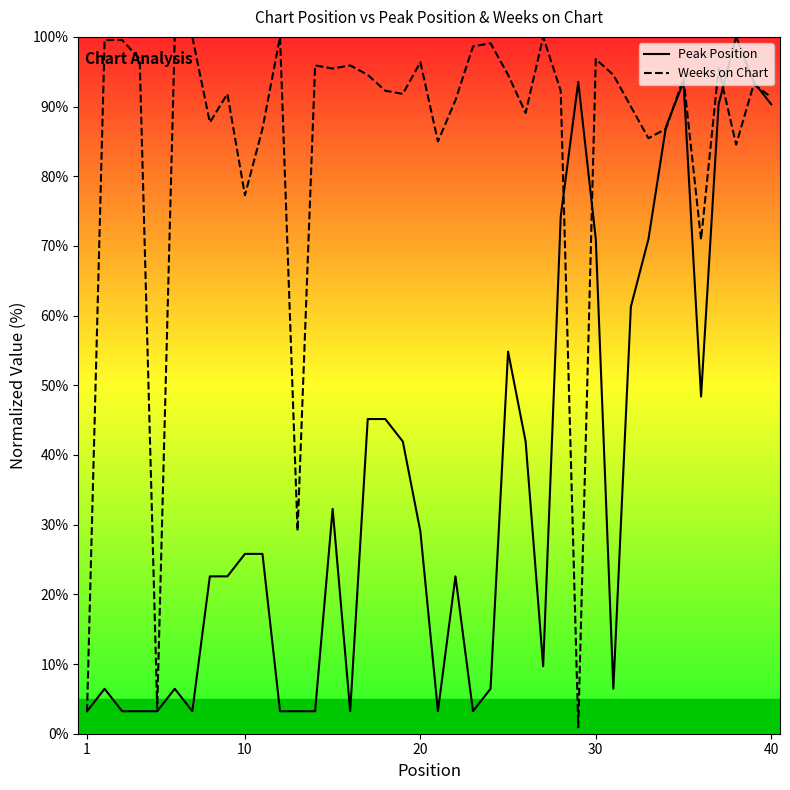

Where does the Peak Position series first go above 25?

10